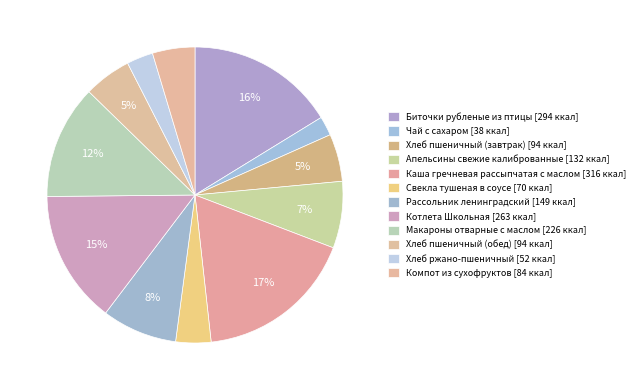

To the nearest percent, what portion does Апельсины свежие калиброванные represent?

7%